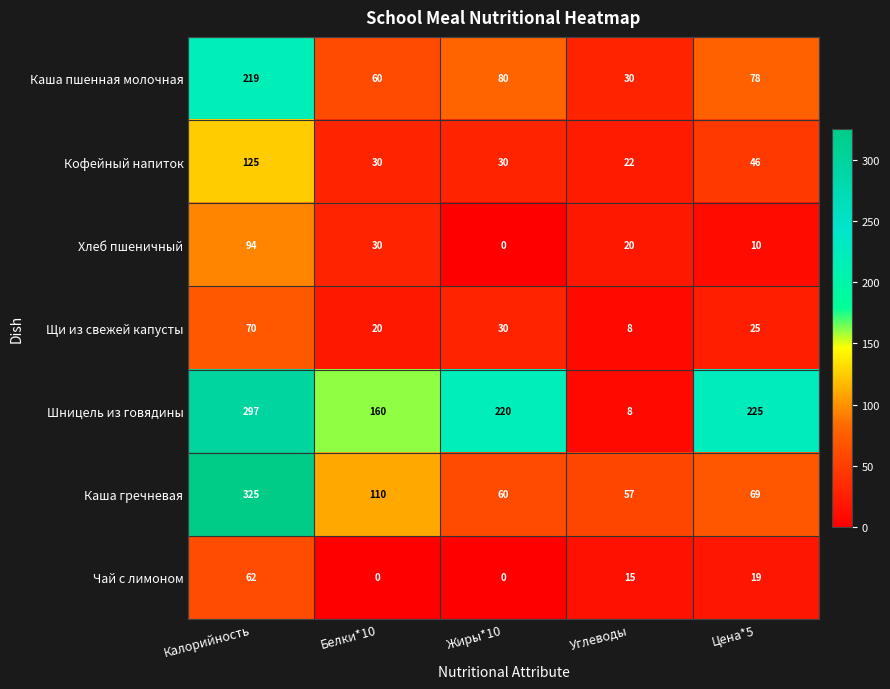

Rank the series at Калорийность from lowest to highest value.

Чай с лимоном, Щи из свежей капусты, Хлеб пшеничный, Кофейный напиток, Каша пшенная молочная, Шницель из говядины, Каша гречневая